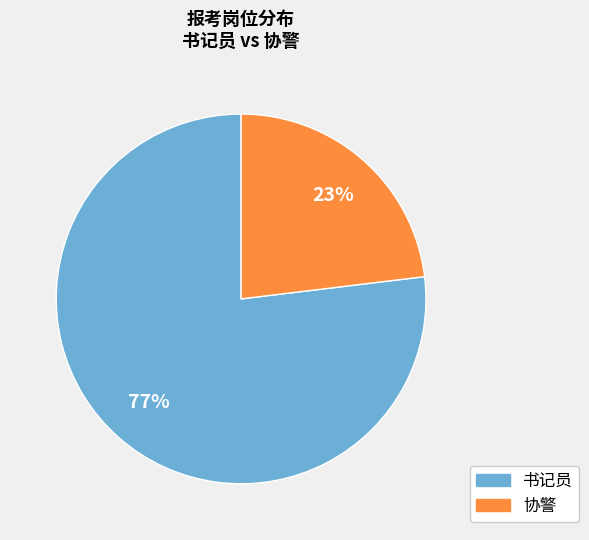

How many segments does this pie chart have?

2